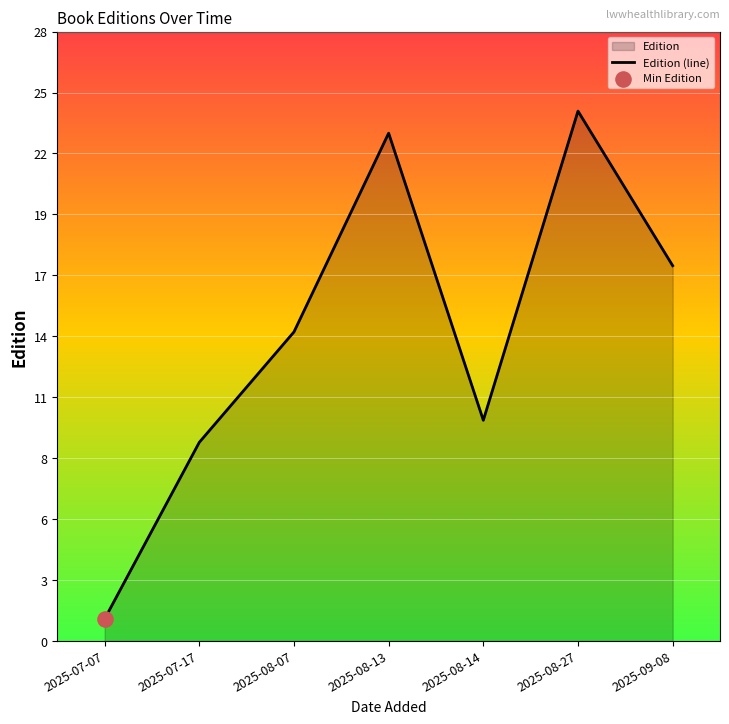

What is the ratio of the value at 2025-08-14 to the value at 2025-07-07?

10.0